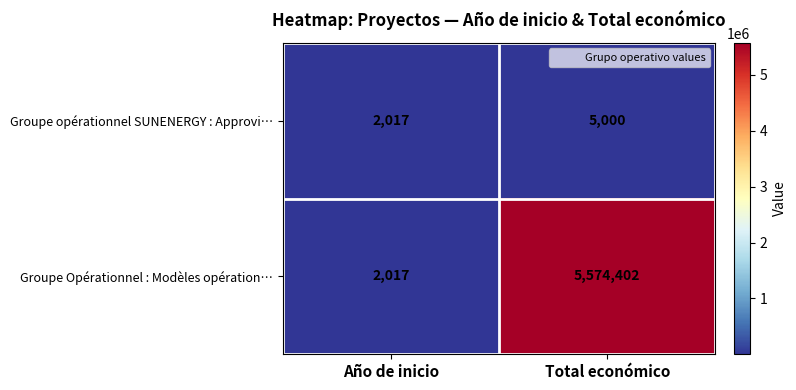

What is the difference between the Groupe Opérationnel : Modèles opération… values at Año de inicio and Total económico?

5572385